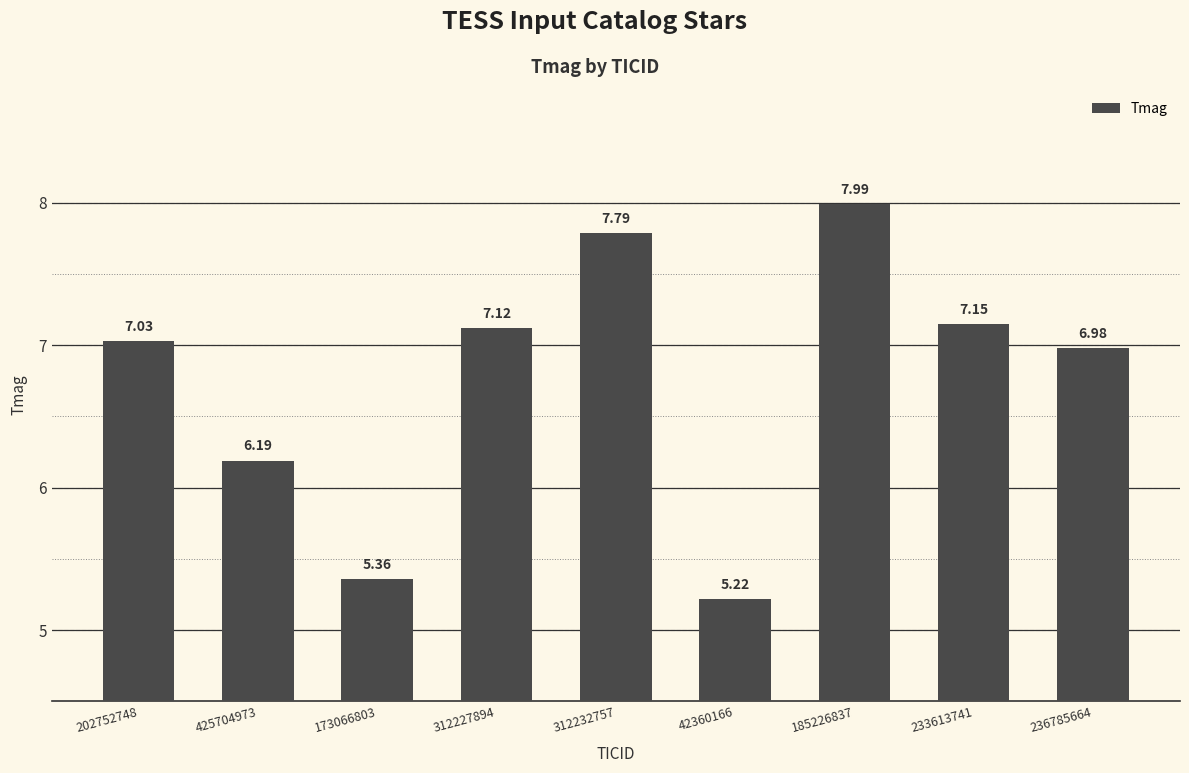

Rank the categories by value from lowest to highest.

42360166, 173066803, 425704973, 236785664, 202752748, 312227894, 233613741, 312232757, 185226837